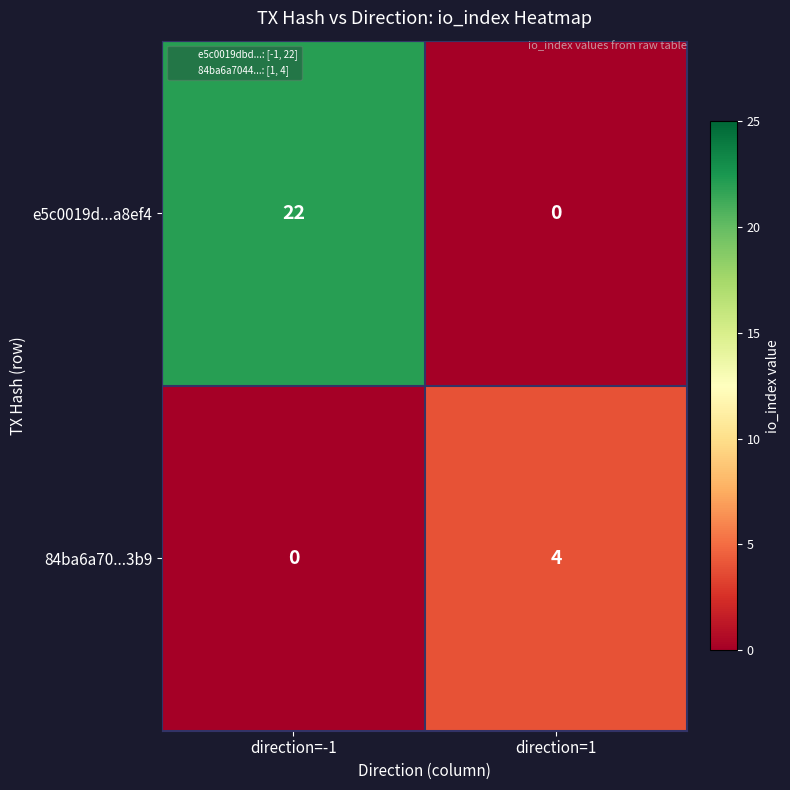

Reading left to right, transcribe all the data shown in this chart.

e5c0019d...a8ef4: 22	0
84ba6a70...3b9: 0	4